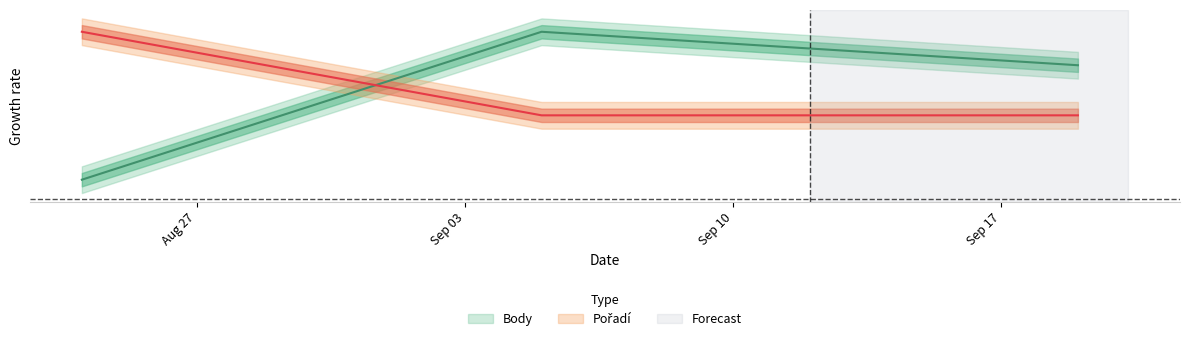

True or false: Body has a value of 1.7 at 2012-09-05.

False